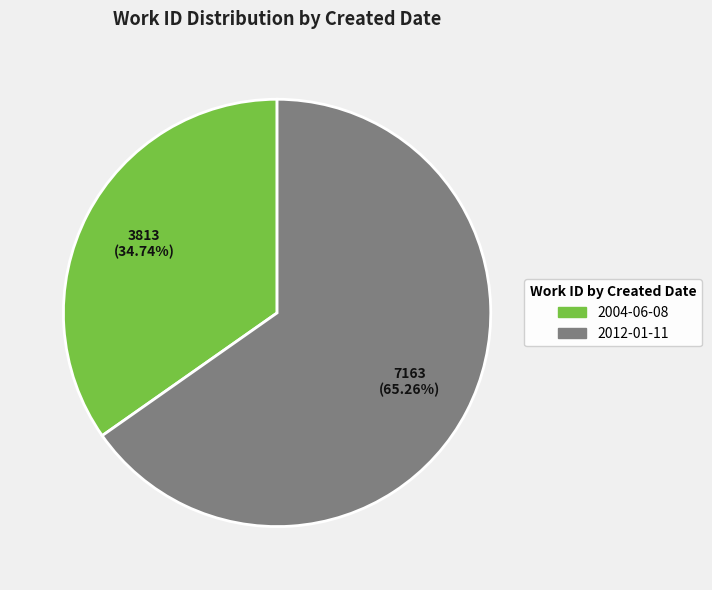

How many segments does this pie chart have?

2